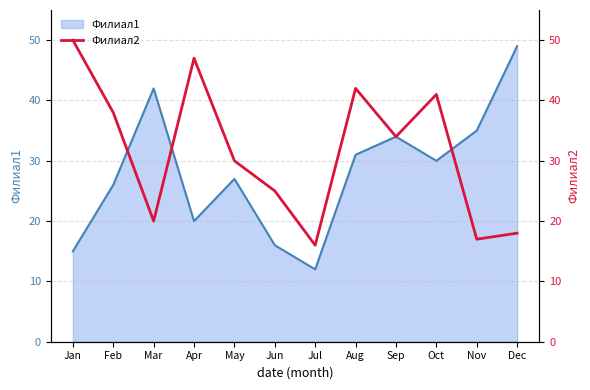

True or false: Филиал1 has a value of 17 at Jul.

False